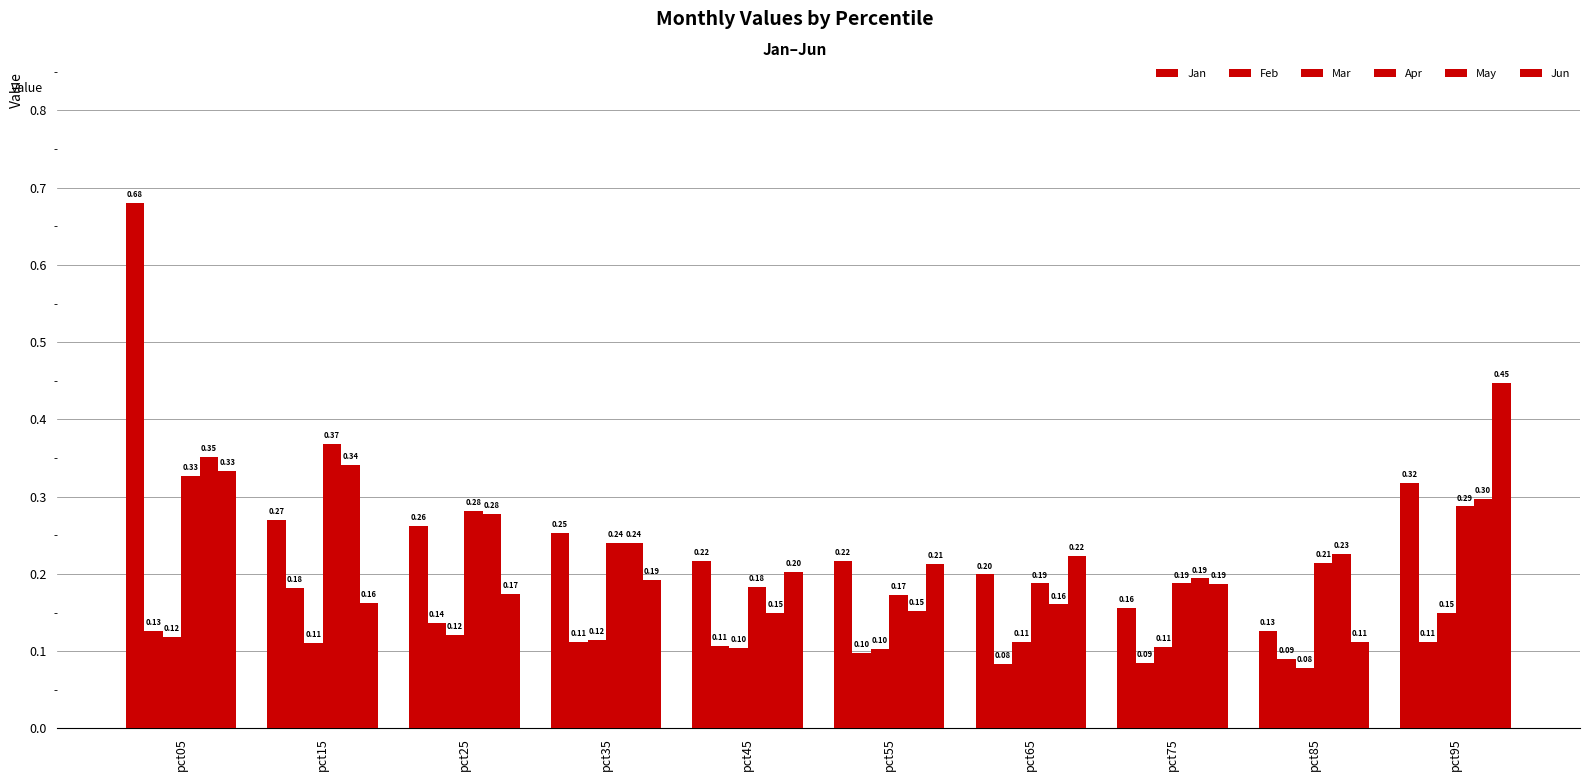

At which category does the chart reach its peak across all series?

pct05